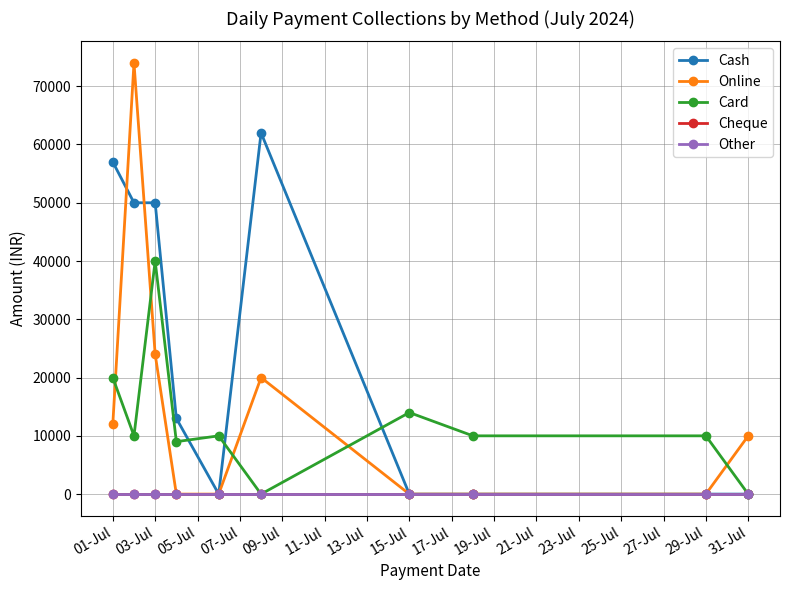

Does the chart have visible grid lines?

Yes